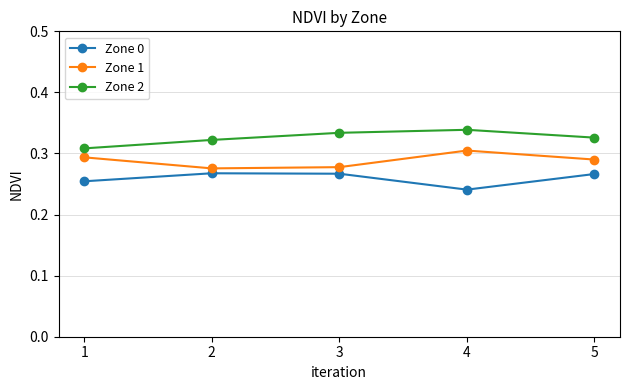

True or false: Zone 2 has more than 0 interior local peaks.

True